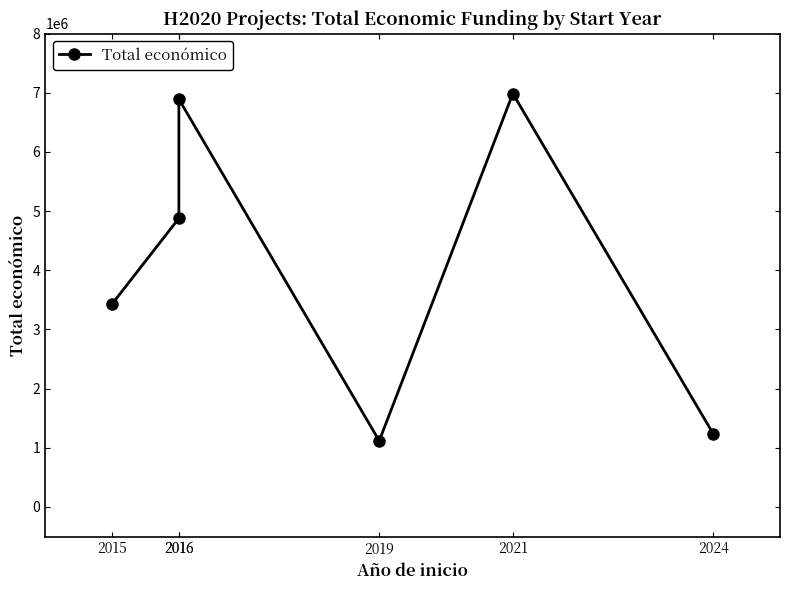

Is it true that the value at 2016 is 6891265?

True